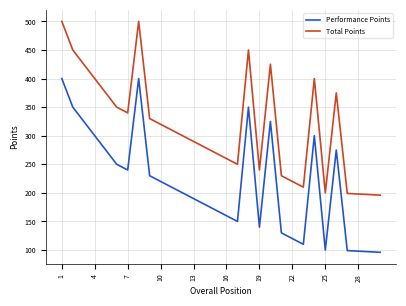

True or false: Total Points and Performance Points cross at least once.

False